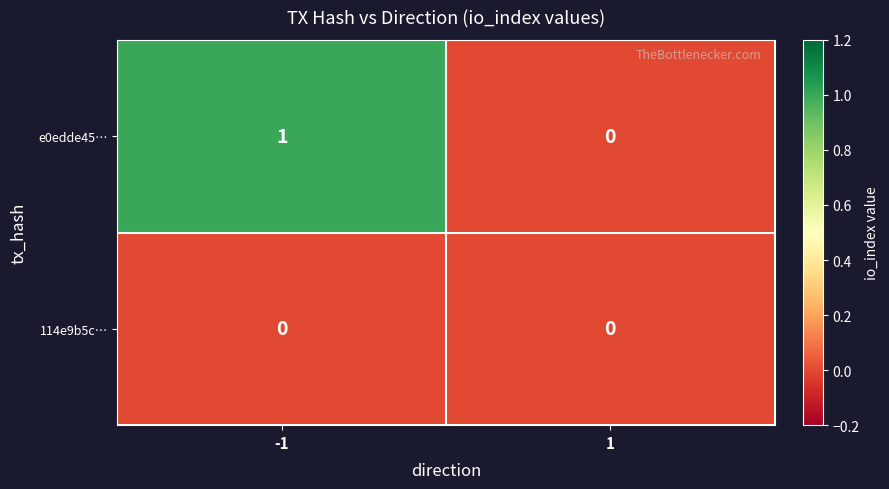

Is the value of e0edde45… at -1 greater than the value of 114e9b5c… at -1?

Yes